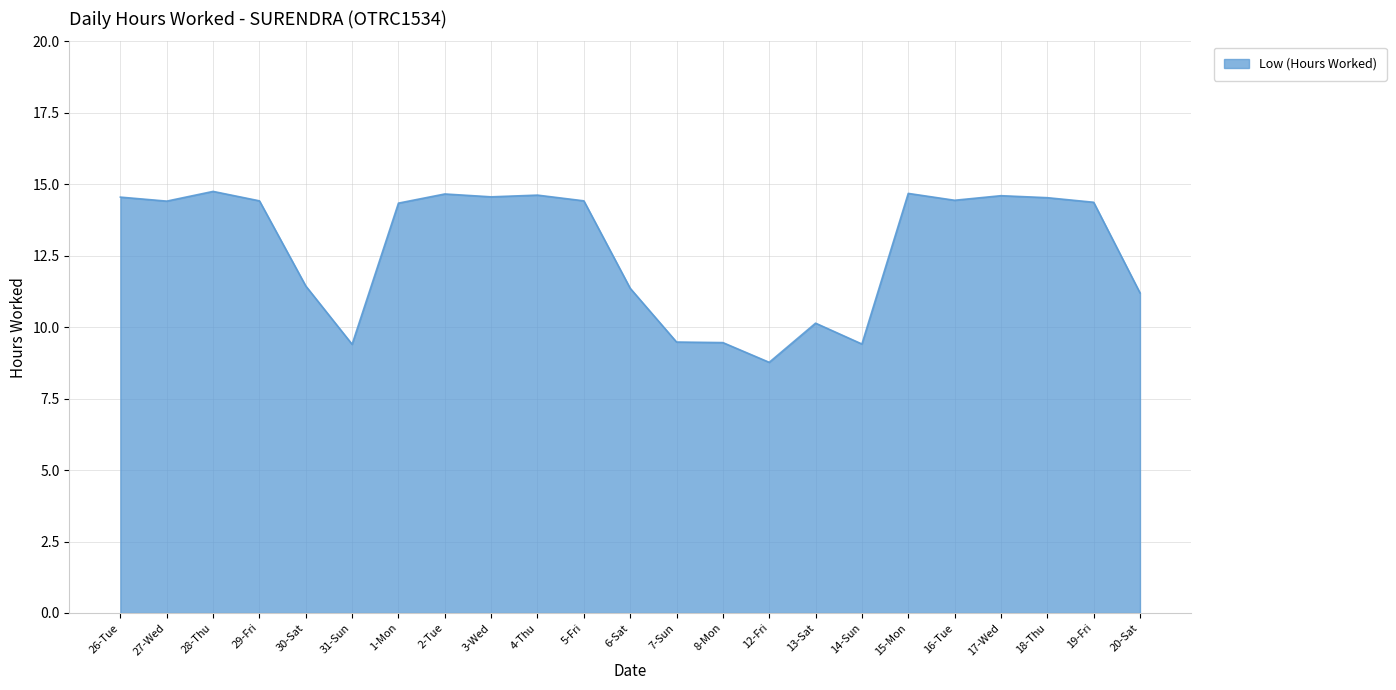

Between 30-Sat and 27-Wed, which is larger?

27-Wed